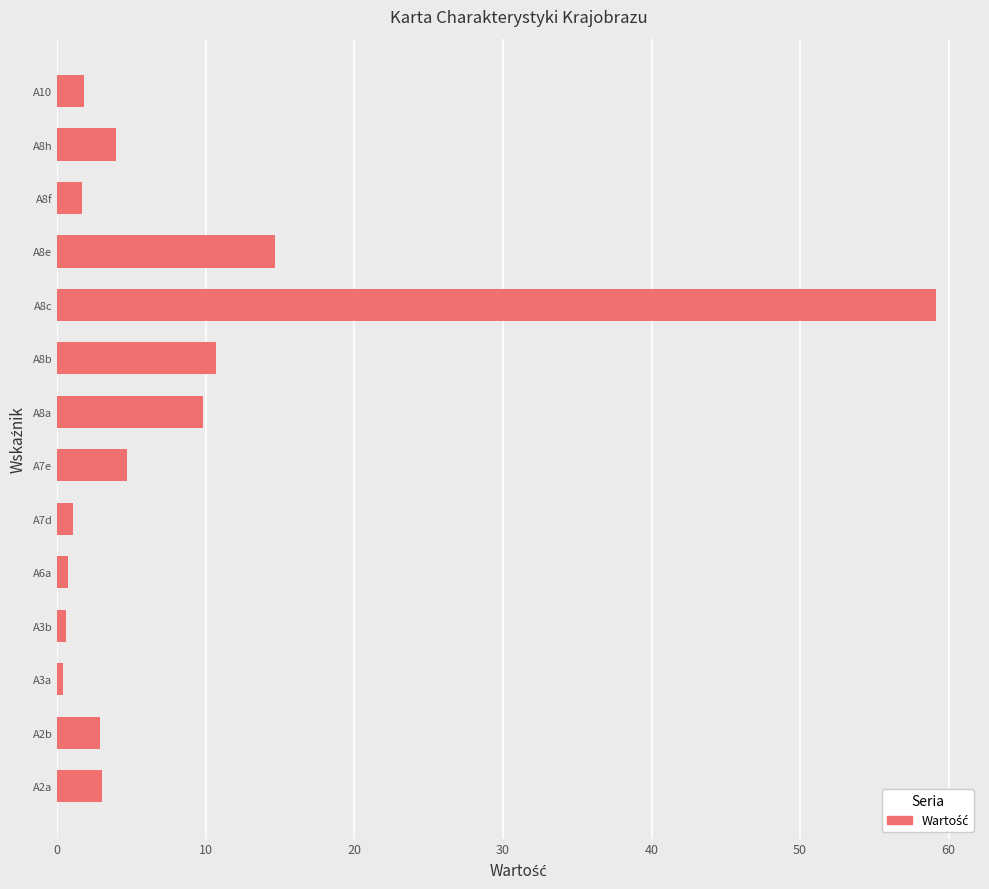

Between A2b and A8a, which is larger?

A8a